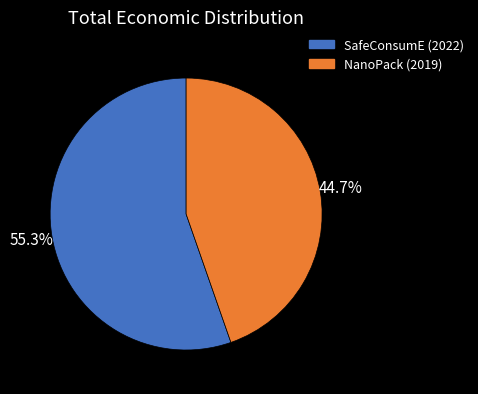

Rank the categories by value from highest to lowest.

SafeConsumE (2022), NanoPack (2019)